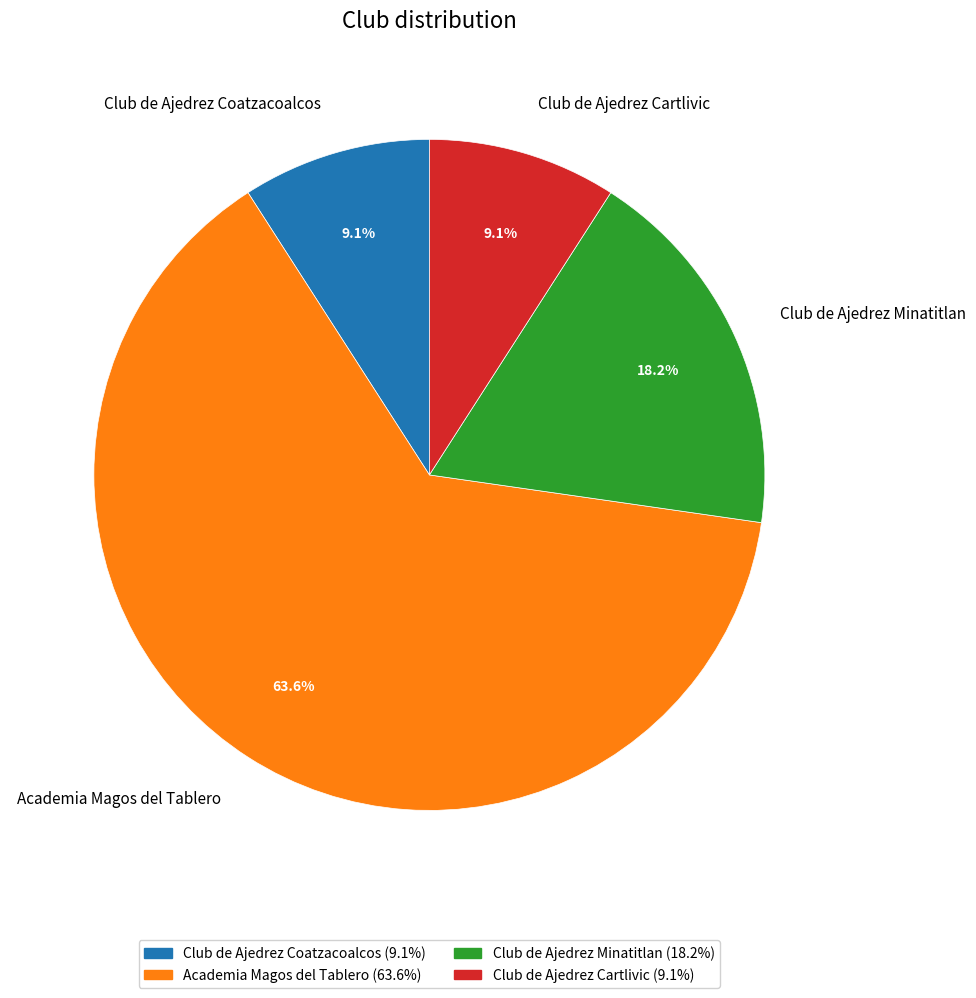

Do Club de Ajedrez Coatzacoalcos and Club de Ajedrez Minatitlan together represent more than half of the pie?

No